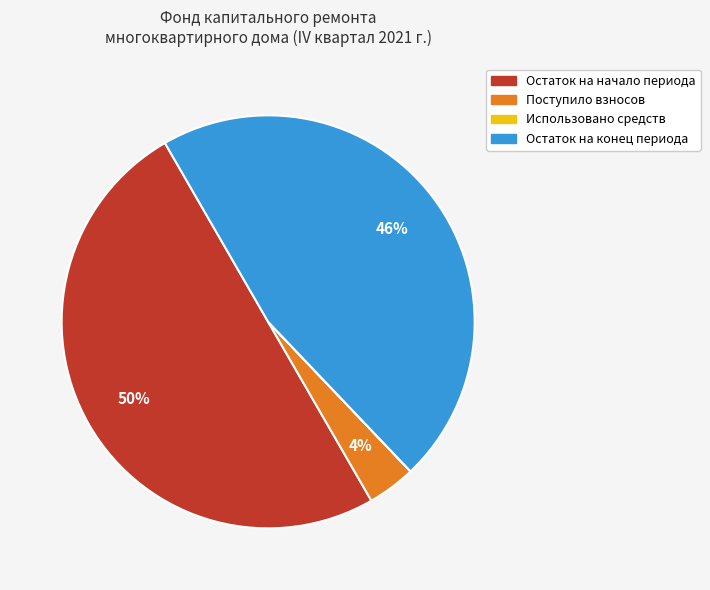

To the nearest percent, what is the difference between the largest and smallest slice percentages?

50%